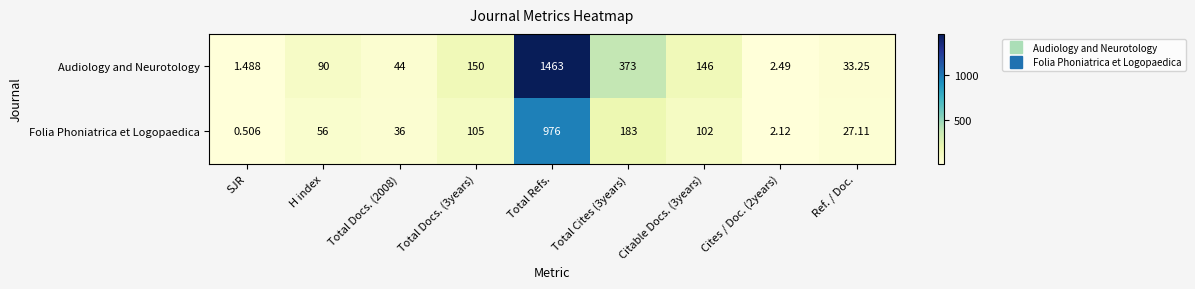

Which category has the highest value across all series?

Total Refs.